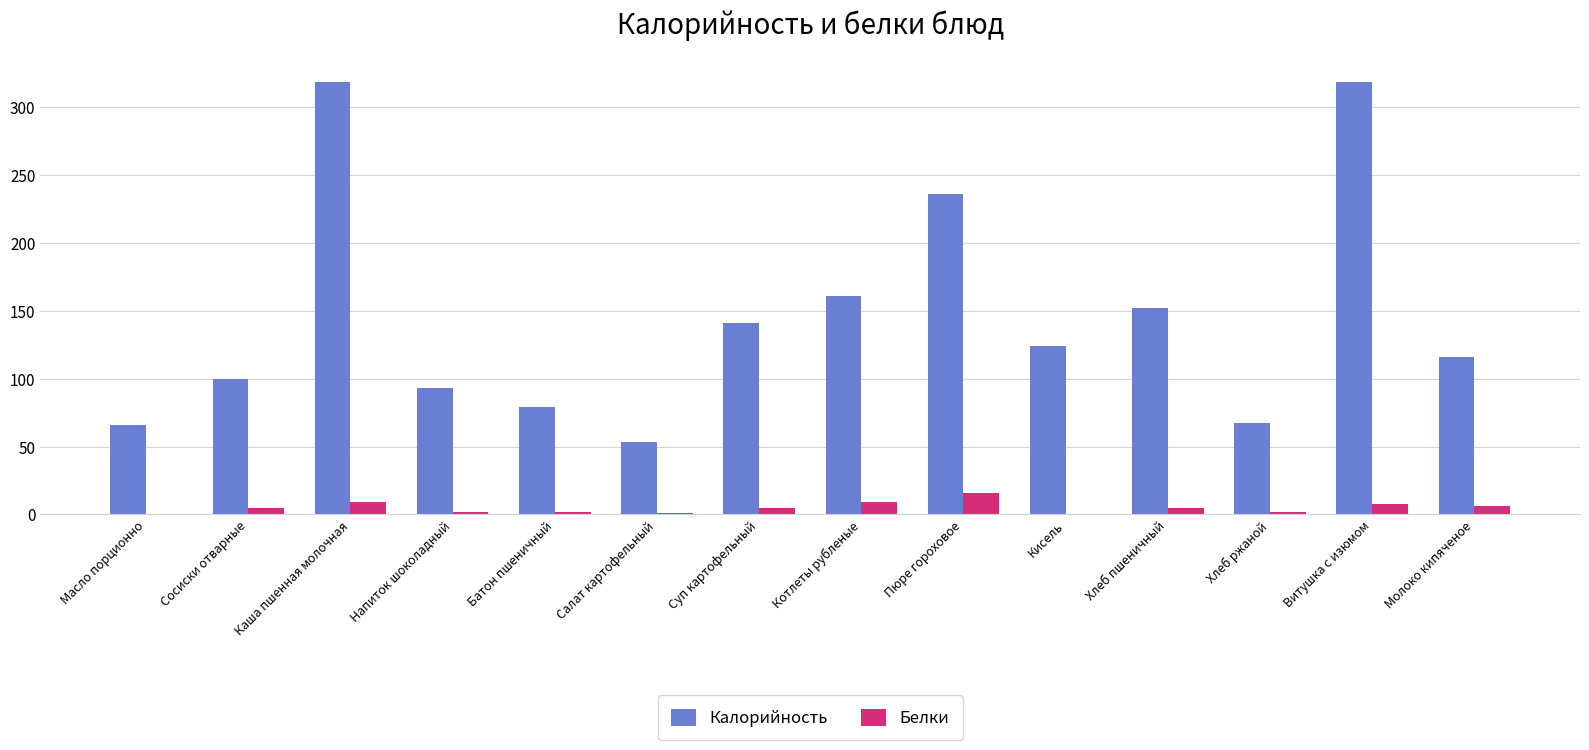

Which category has the highest value in the Белки series?

Пюре гороховое